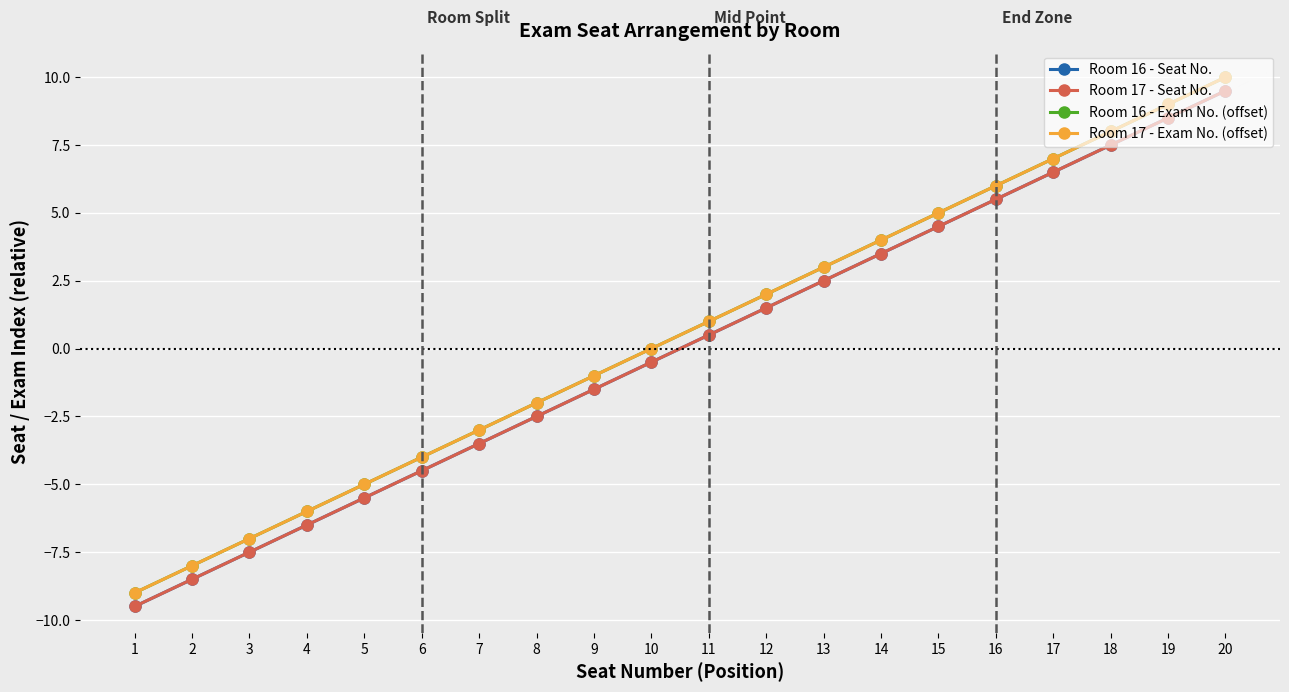

At which label is Room 17 - Seat No. closest to 0?

10